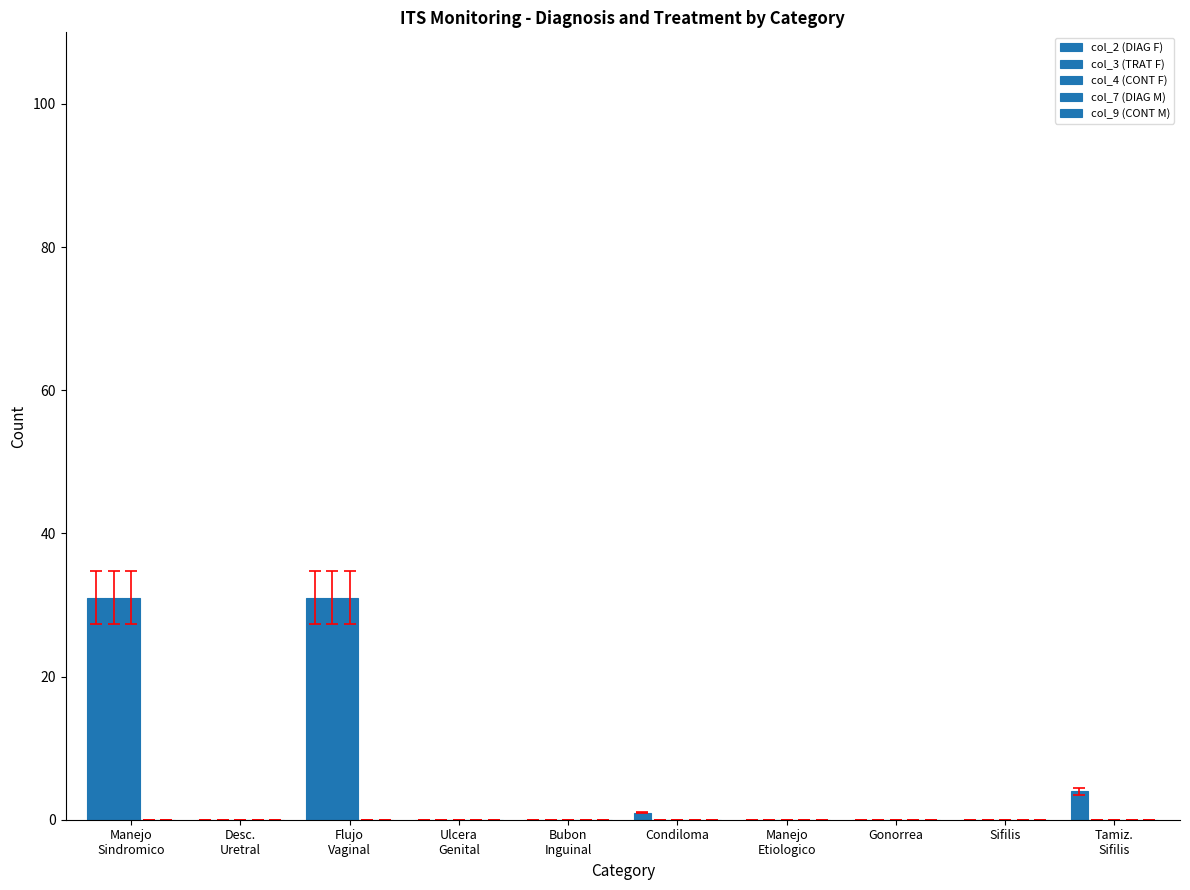

At how many categories does at least one series exceed 0?

4